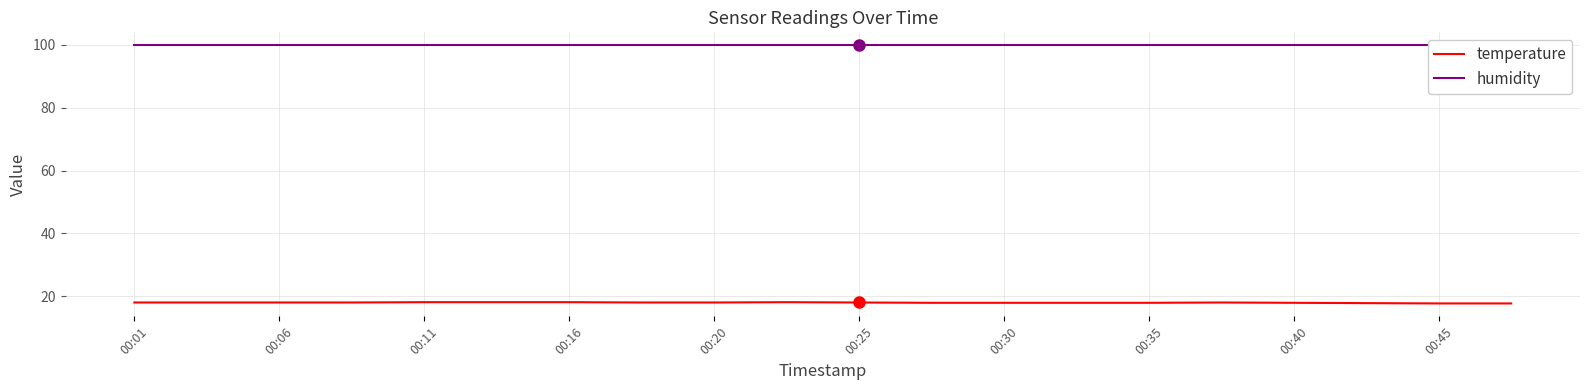

True or false: temperature has a value of 24.6 at 00:11.

False